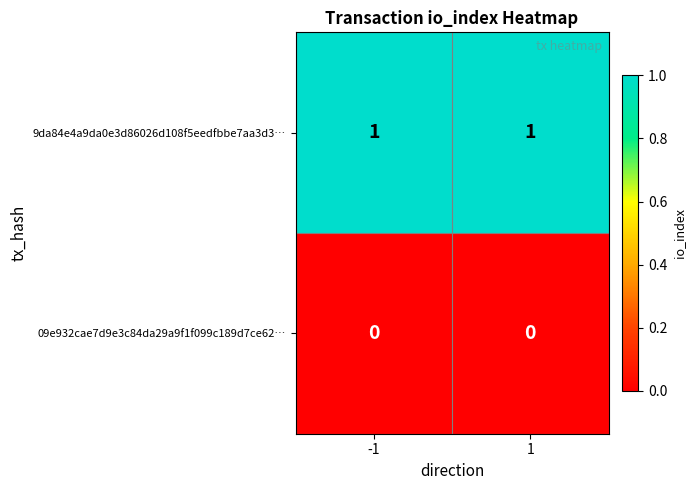

The value of 9da84e4a9da0e3d86026d108f5eedfbbe7aa3d3… at 1 is 1. True or false?

True